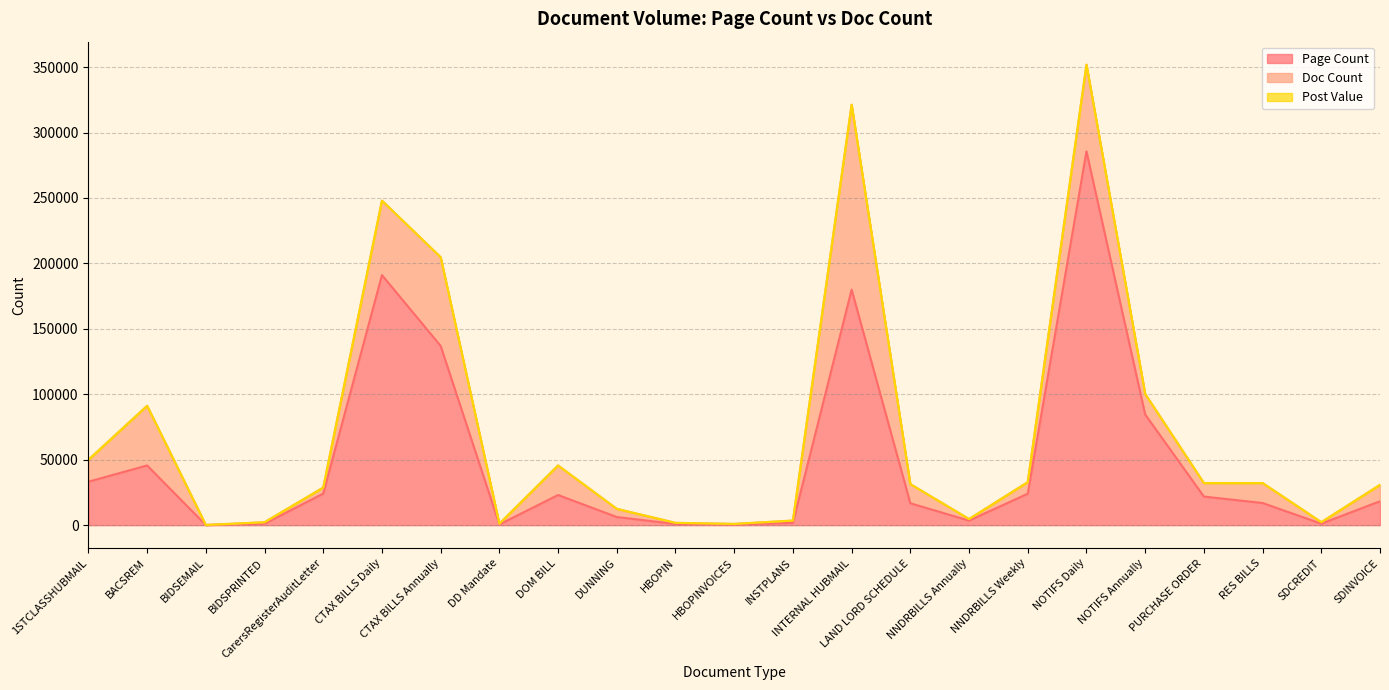

Which has a higher value, INSTPLANS or DD Mandate?

INSTPLANS